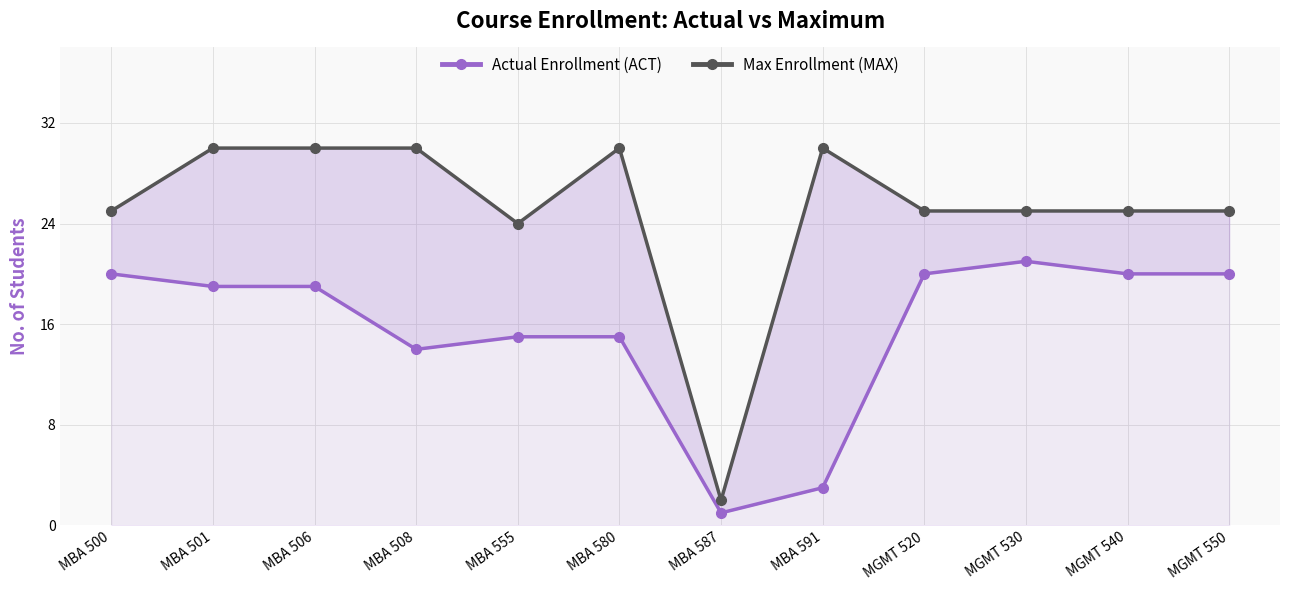

Between MBA 591 and MGMT 550, which series saw the biggest shift?

Actual Enrollment (ACT)